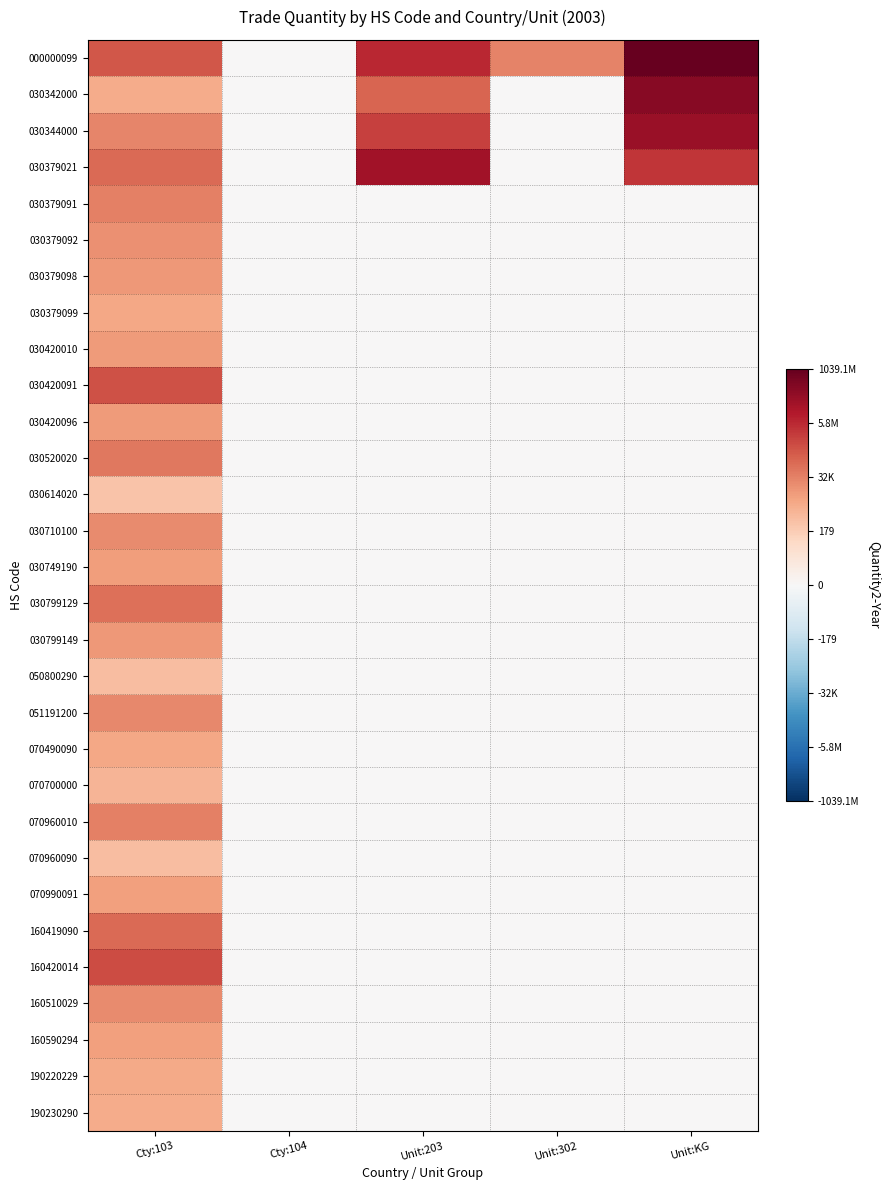

At Unit:302, list the series in order from smallest to largest.

030342000, 030344000, 030379021, 030379091, 030379092, 030379098, 030379099, 030420010, 030420091, 030420096, 030520020, 030614020, 030710100, 030749190, 030799129, 030799149, 050800290, 051191200, 070490090, 070700000, 070960010, 070960090, 070990091, 160419090, 160420014, 160510029, 160590294, 190220229, 190230290, 000000099